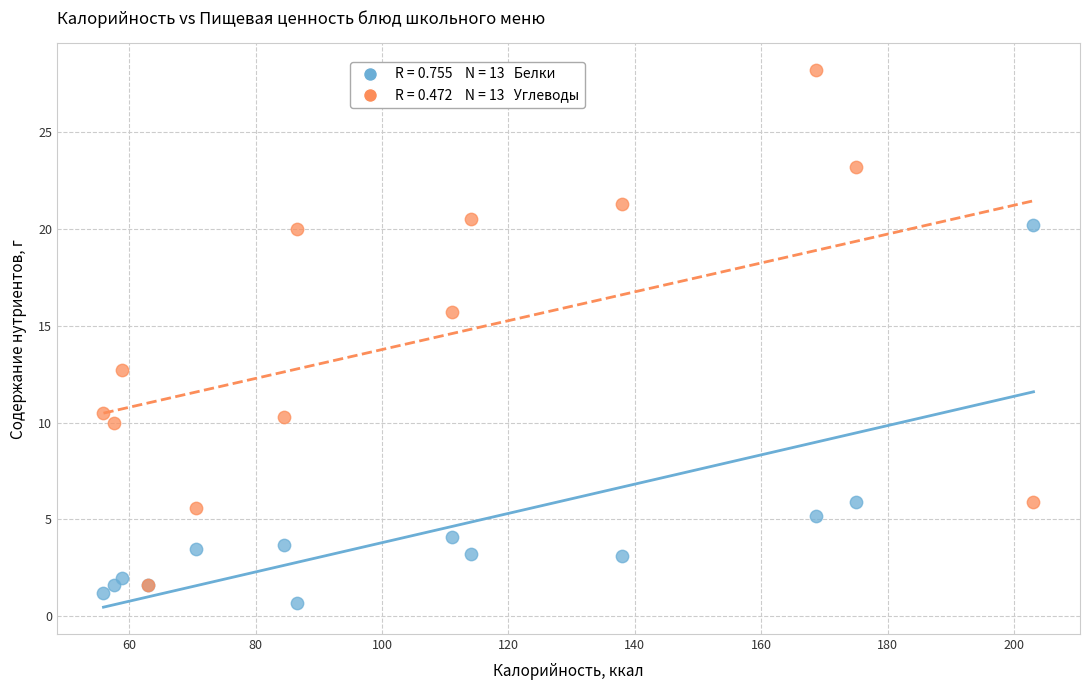

Across all series, what Y value is closest to 14?

12.7